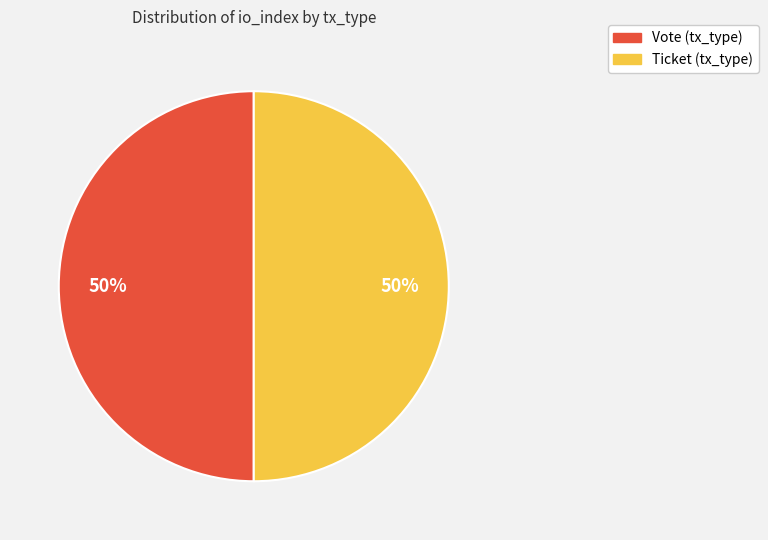

How many slices are in this pie chart?

2